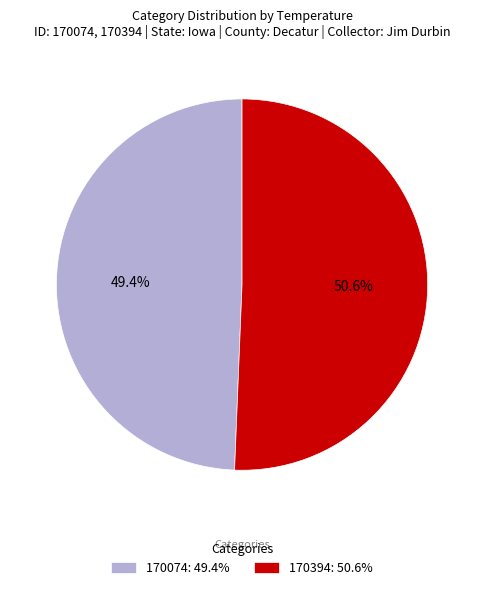

What percentage is the 170074 slice, to the nearest percent?

49%